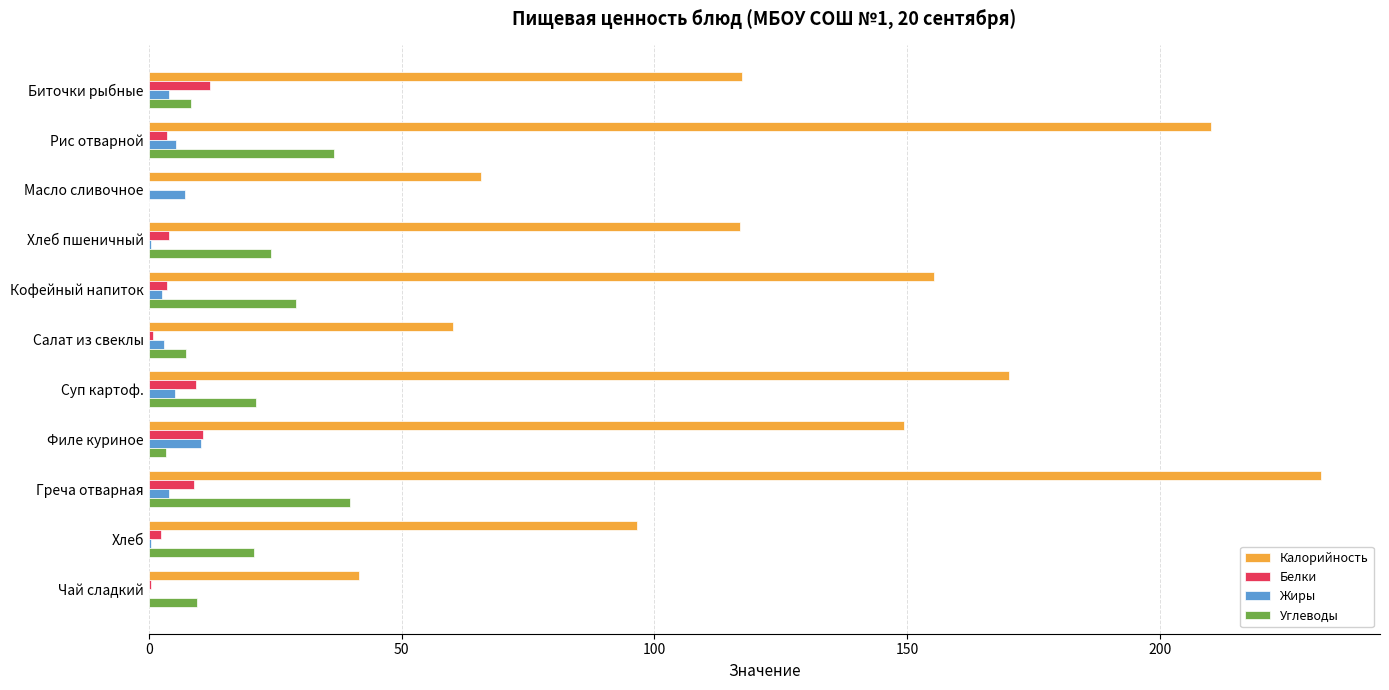

At which label does Калорийность reach its peak?

Греча отварная